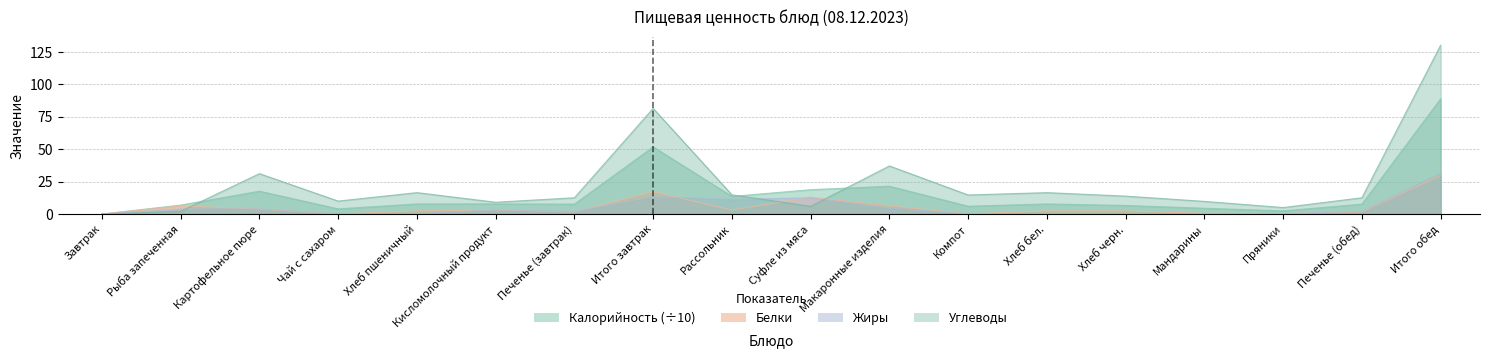

What is the value of the Жиры point at the 8th from the left?

13.4